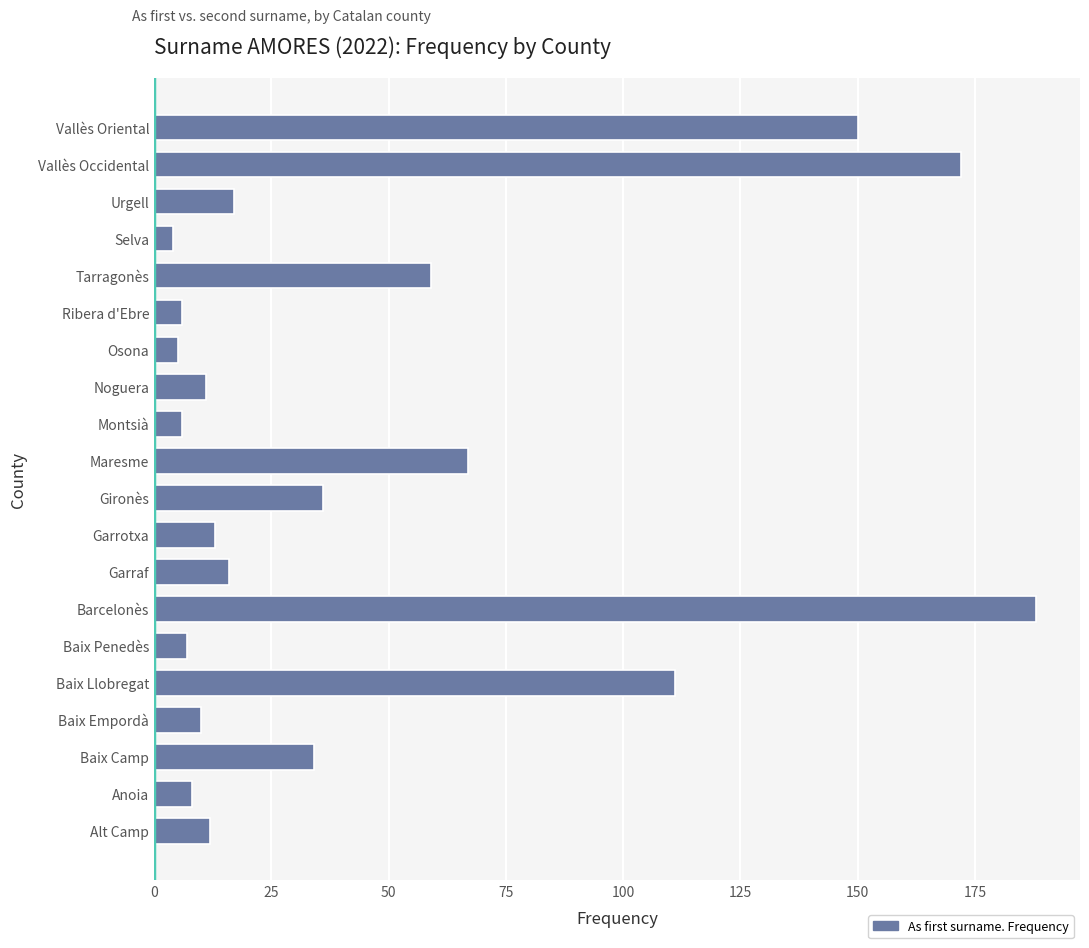

What is the sum of all values?

932